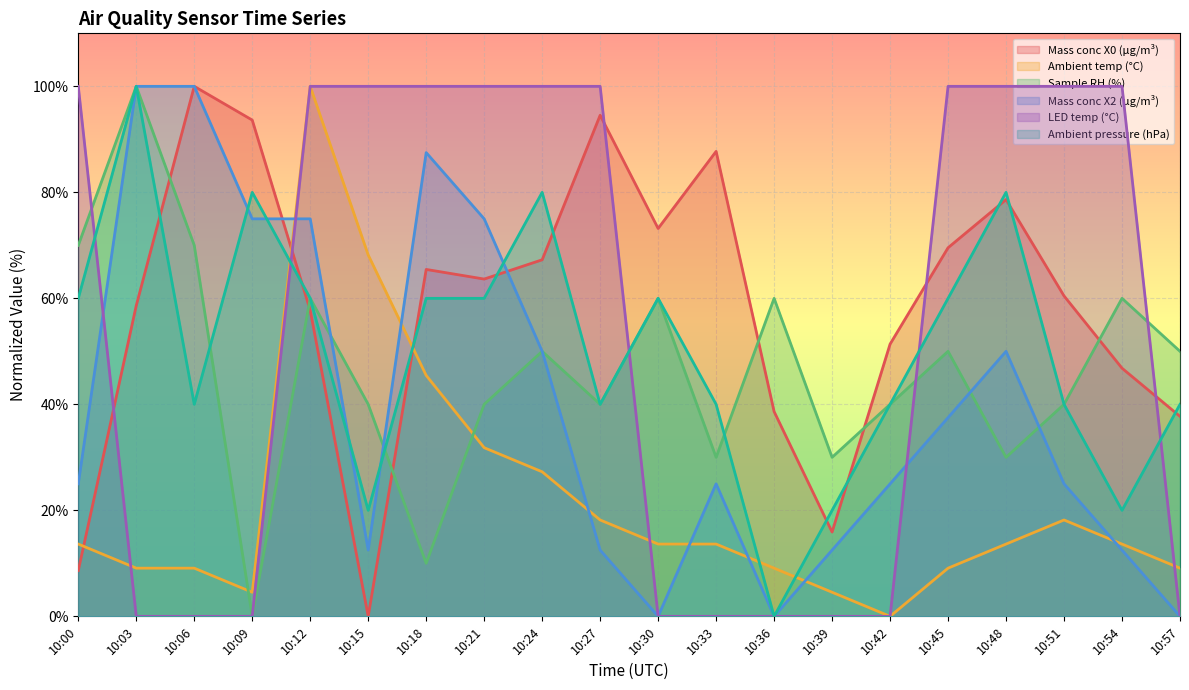

What is the greatest value displayed?

100.0